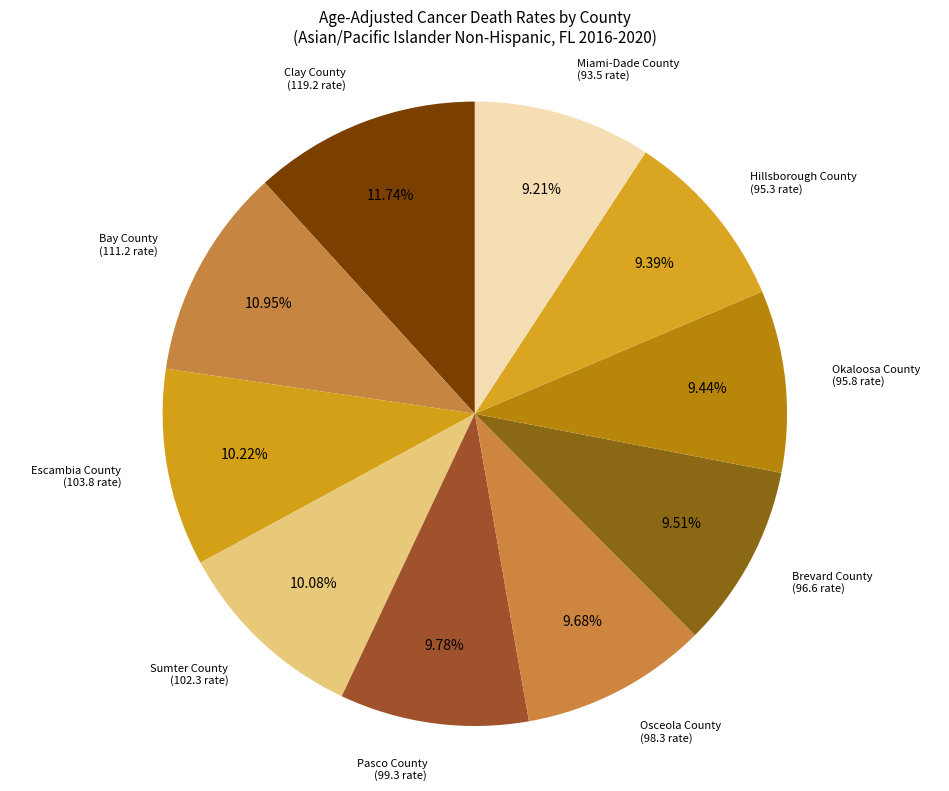

Which slice is the smallest?

Miami-Dade County